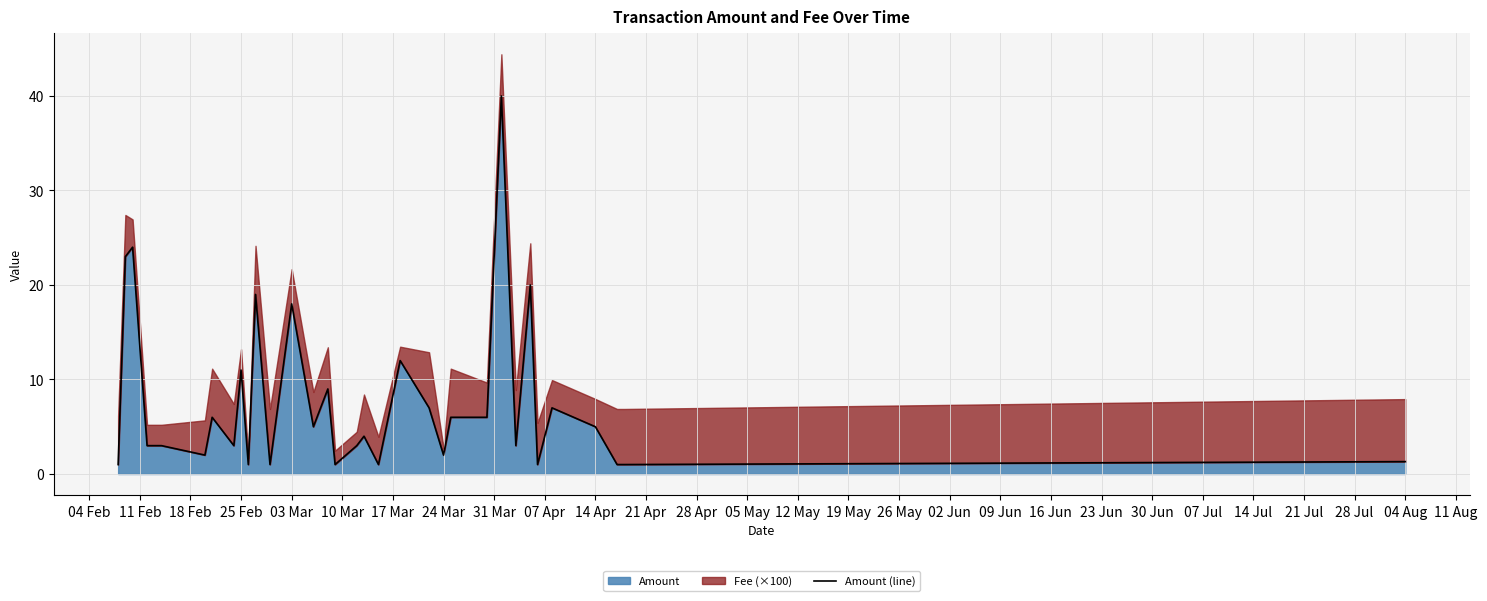

How many points are lower than both their immediate neighbors (excluding endpoints)?

10